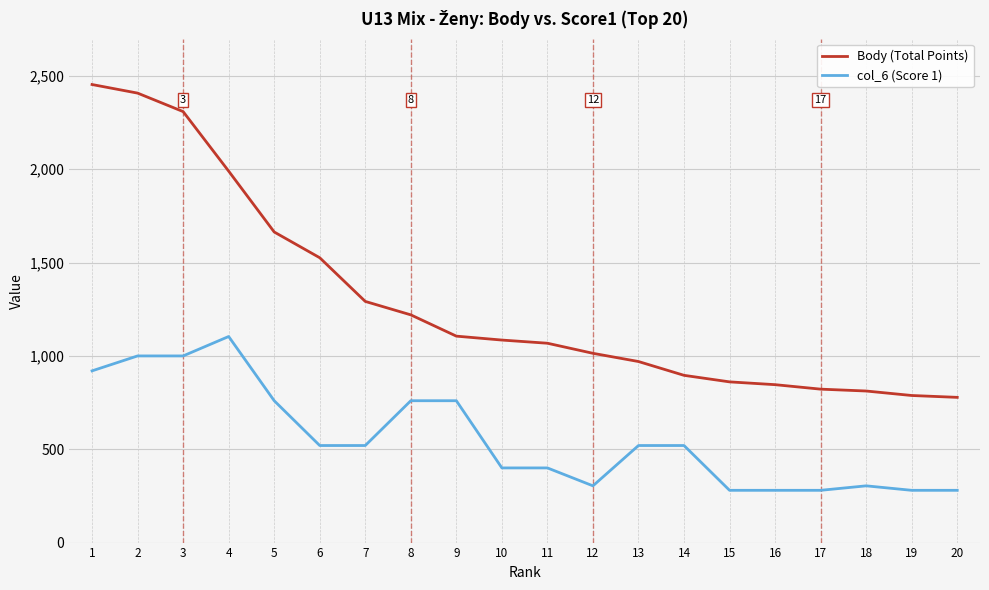

True or false: col_6 (Score 1) and Body (Total Points) cross at least once.

False